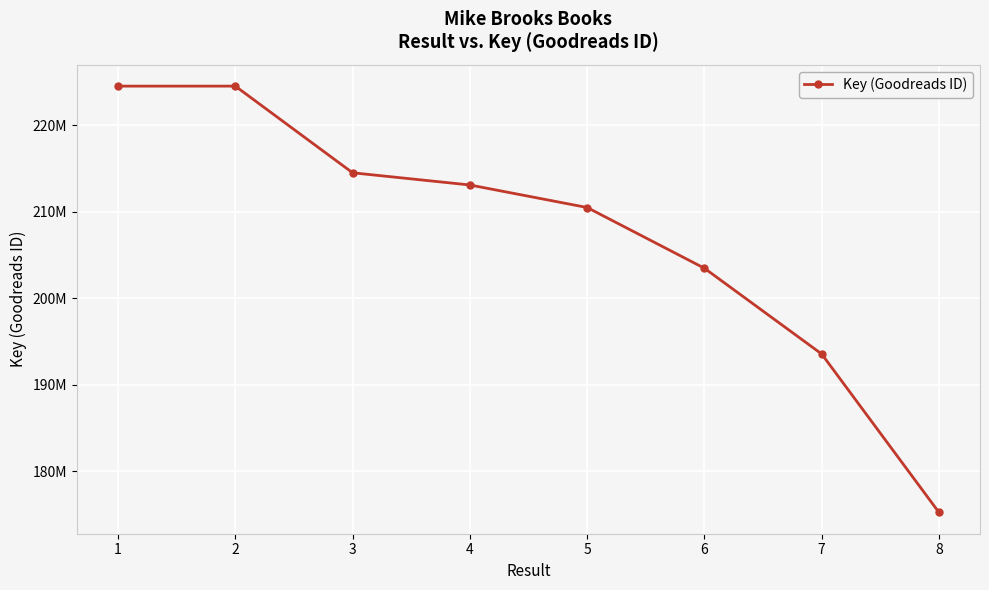

Which has a higher value, 6 or 5?

5